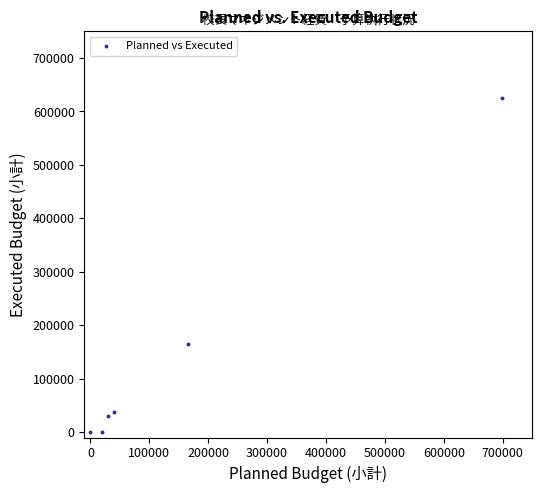

What is the average X value?

159000